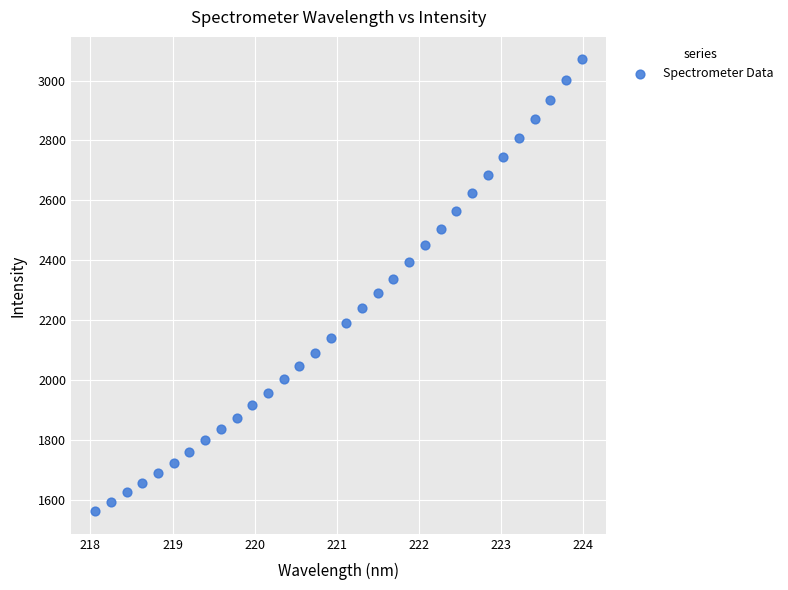

What is the range of X values (max minus min)?

5.9